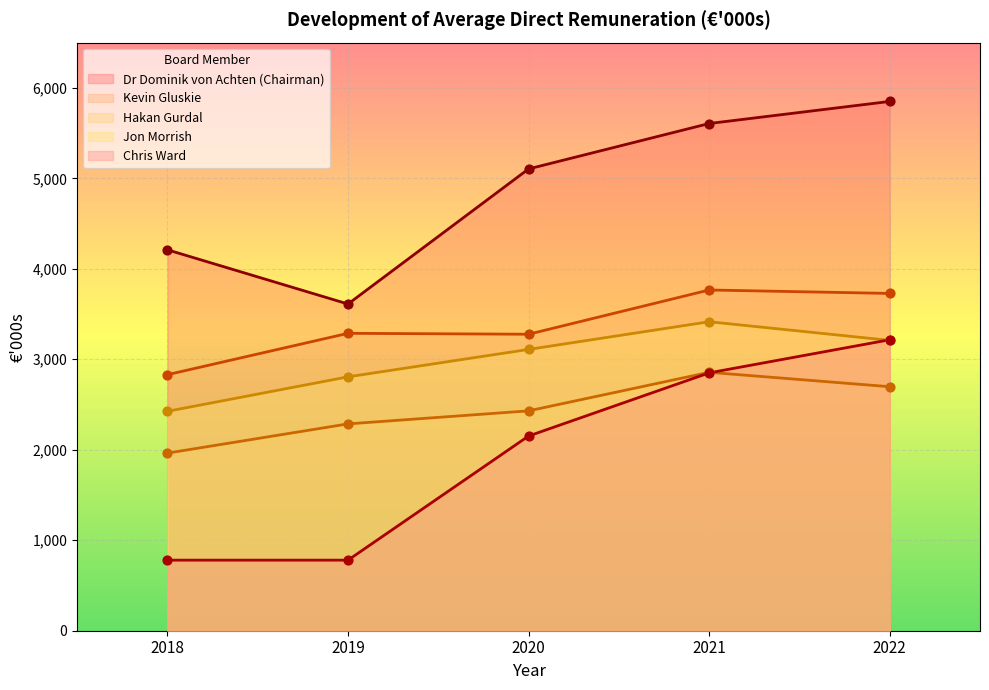

What is the total value across all series at 2019?

12770